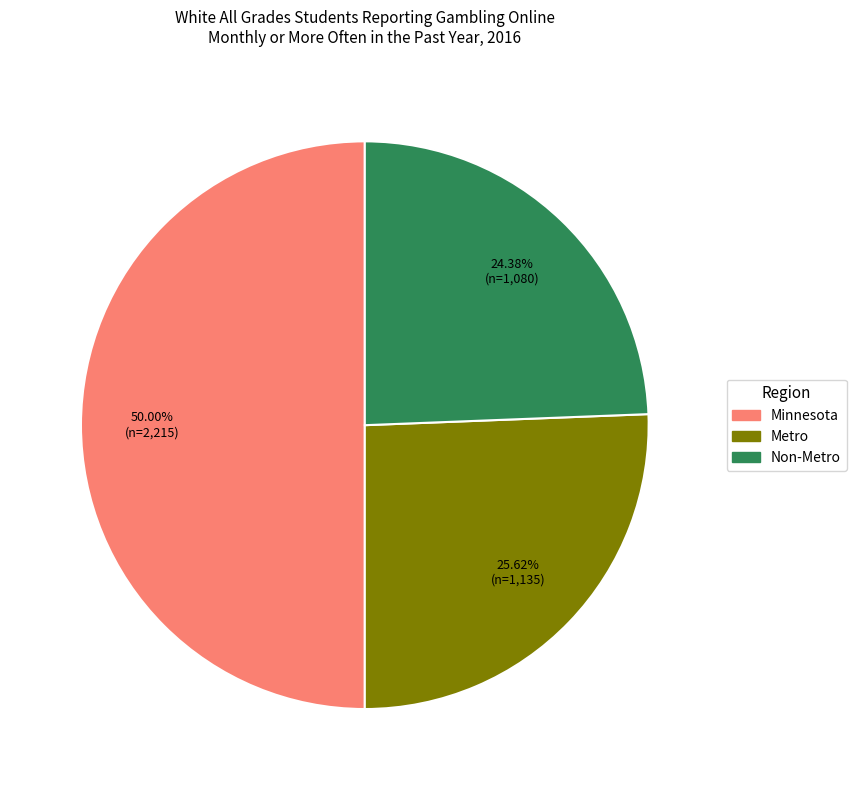

The Non-Metro slice represents 15% of the pie. True or false?

False